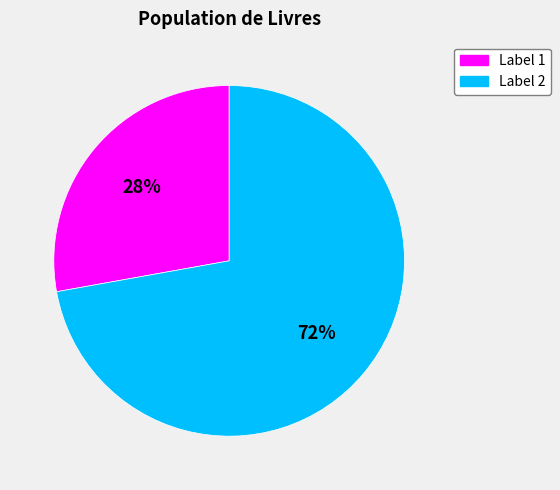

Does any single category account for the majority?

Yes